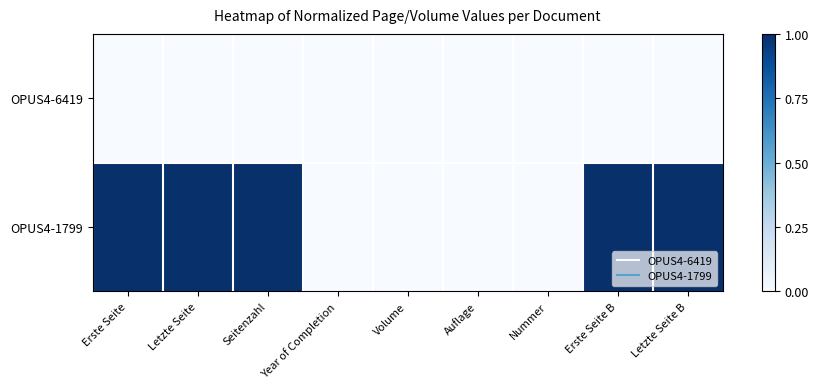

Which has a higher value, Volume or Auflage?

Volume